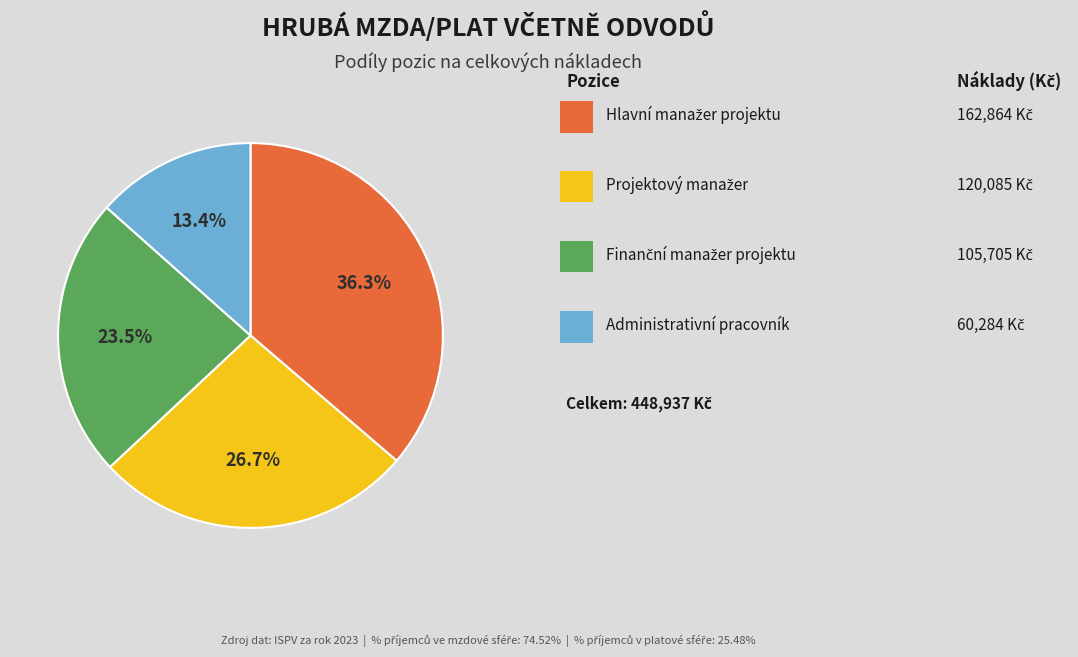

Is there any slice that represents more than half of the pie?

No